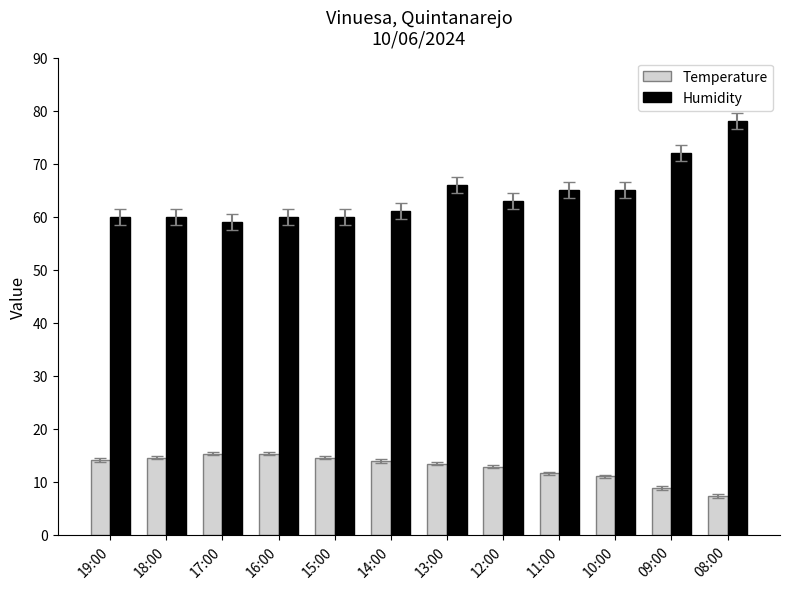

The Humidity series shows 33.3 at 16:00. True or false?

False